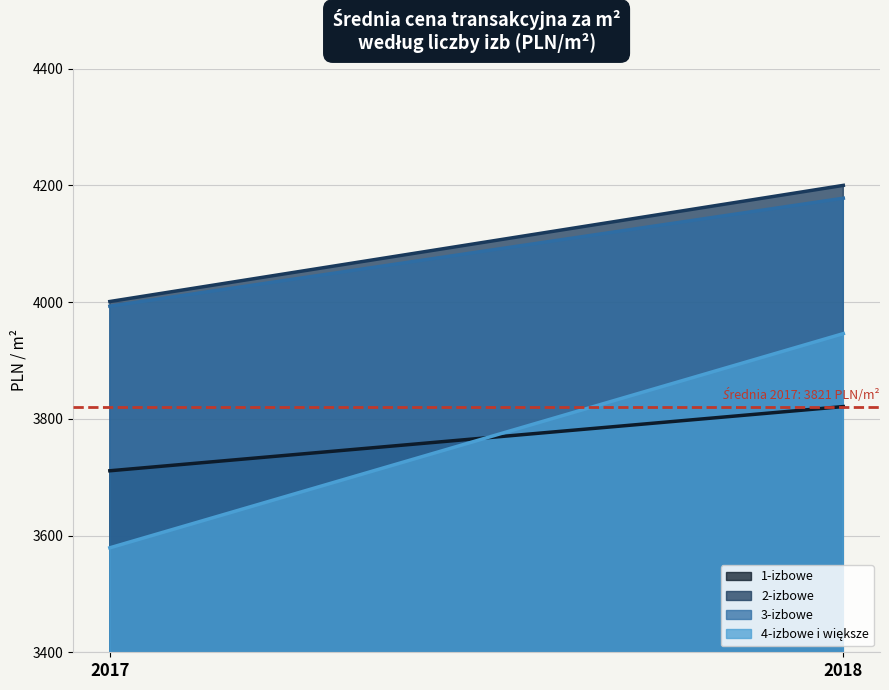

What is the total value across all series at 2018?

16145